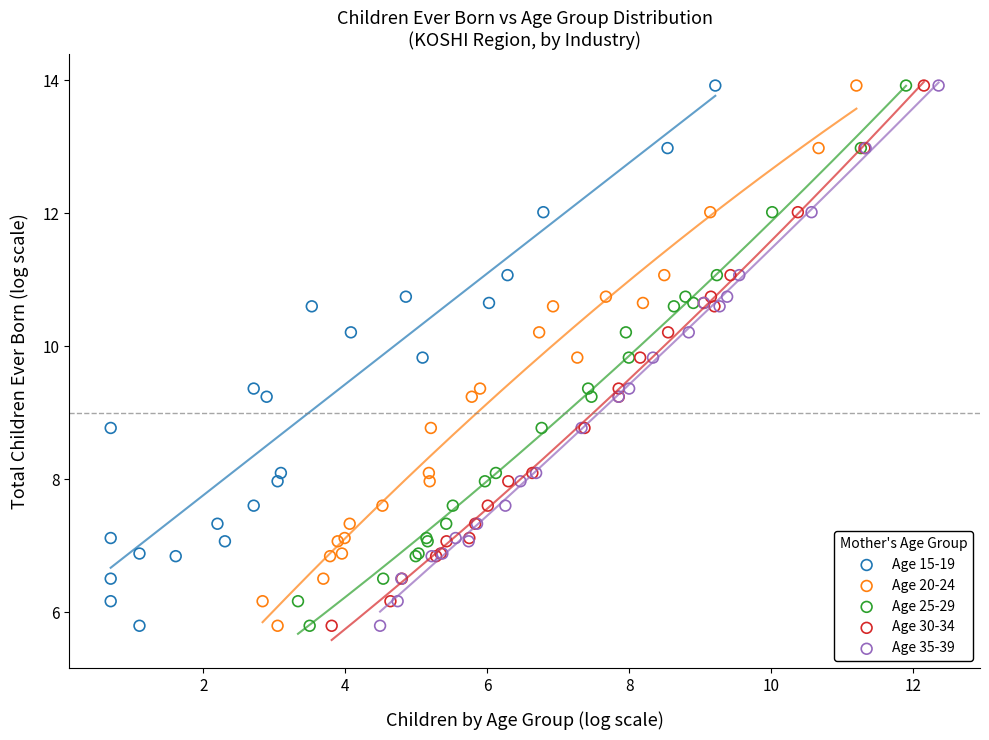

What are all the series names shown in the legend?

Age 15-19, Age 20-24, Age 25-29, Age 30-34, Age 35-39